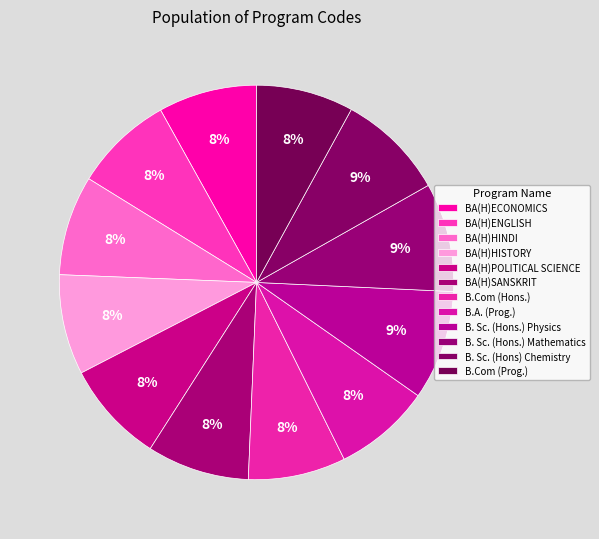

Is there any slice that represents more than half of the pie?

No